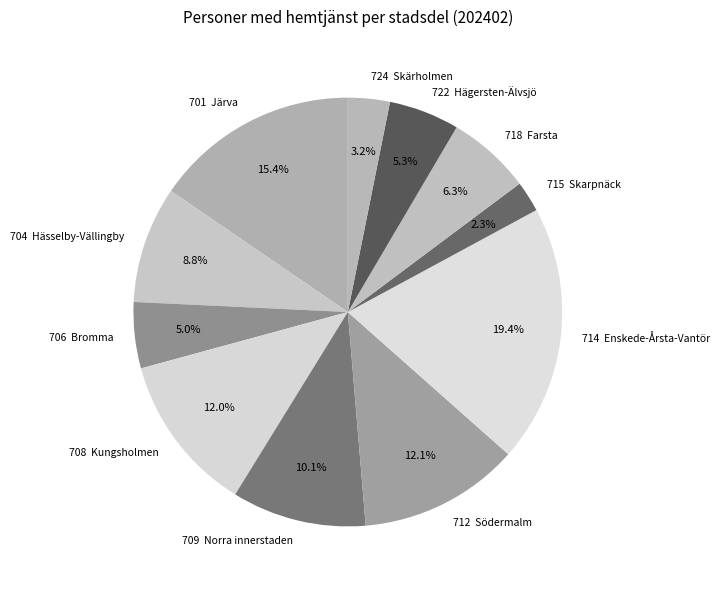

Does 722 Hägersten-Älvsjö account for over 50% of the chart?

No